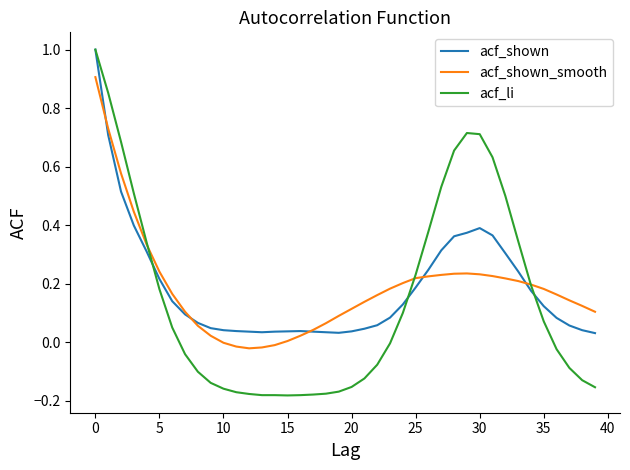

Which series has the largest range (max minus min)?

acf_li